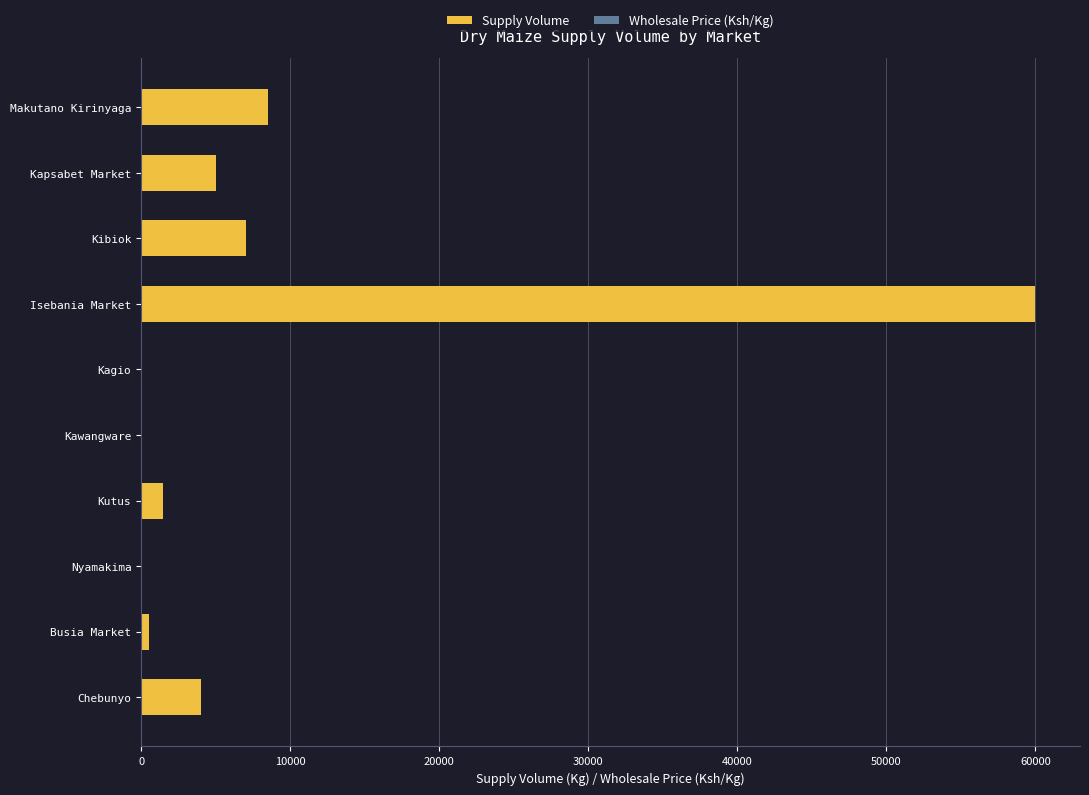

What are all the series names shown in the legend?

Supply Volume, Wholesale Price (Ksh/Kg)